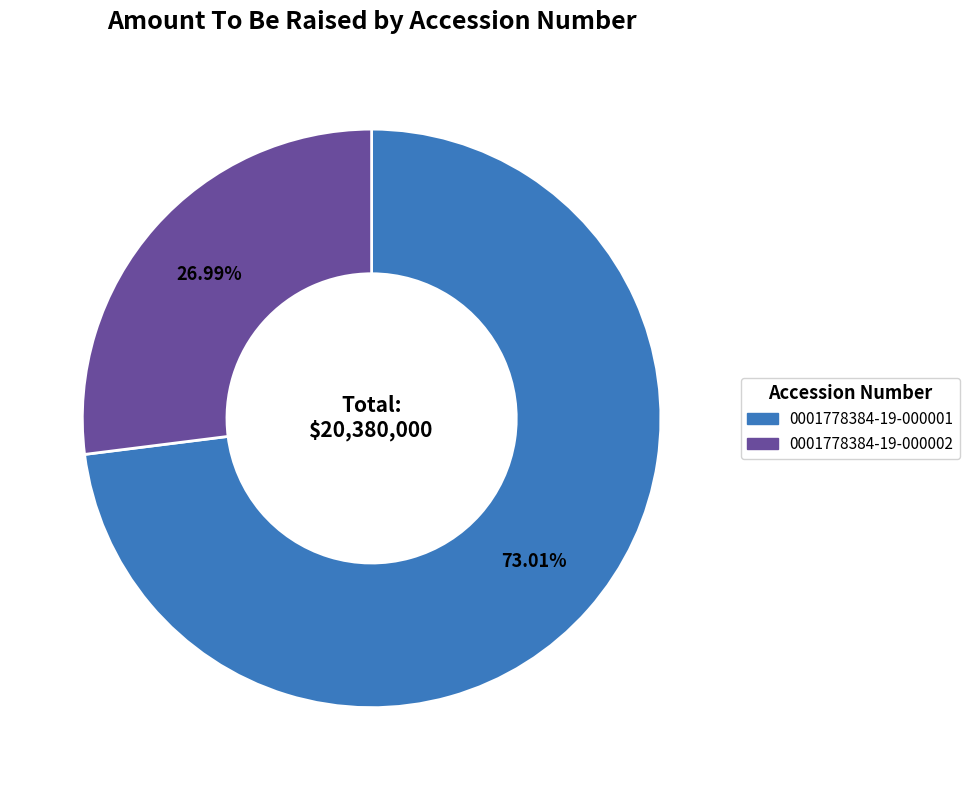

Which slice represents more than half of the pie?

0001778384-19-000001